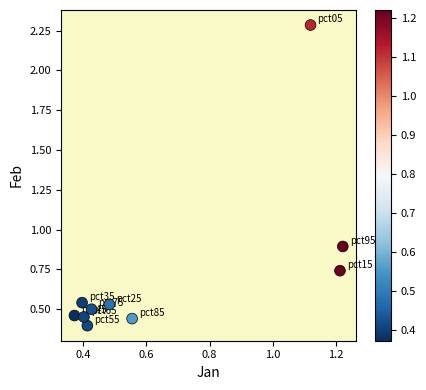

What is the range of X values (max minus min)?

0.8